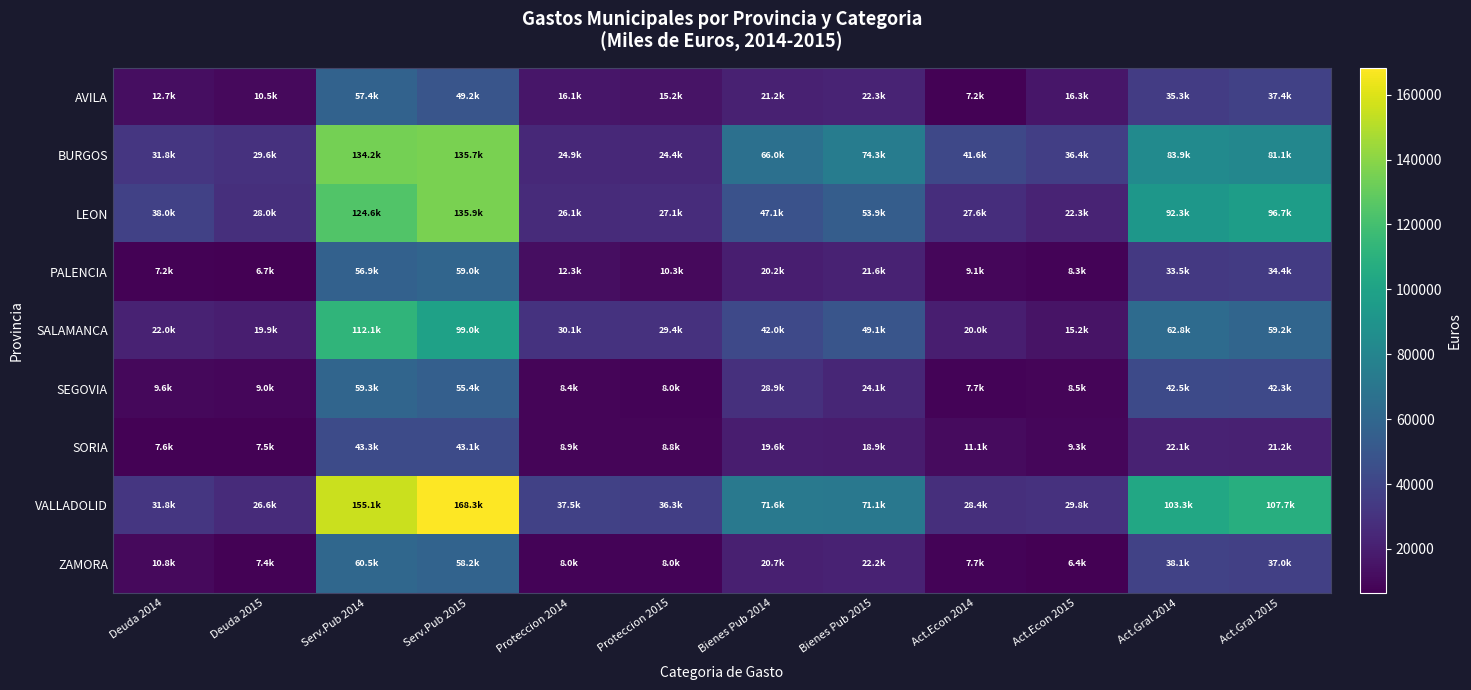

Between Serv.Pub 2015 and Bienes Pub 2014, which series saw the biggest shift?

VALLADOLID